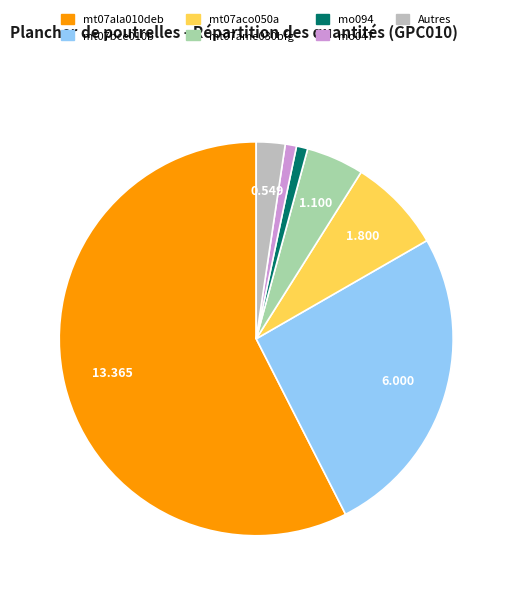

Is there a majority slice in this chart?

Yes